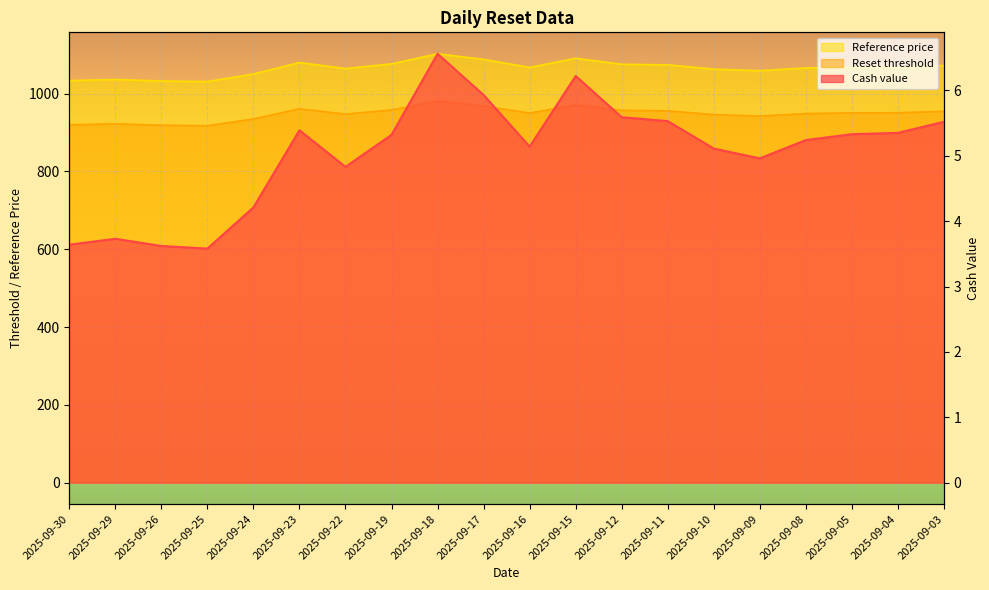

What is the value of the Cash value point at the 10th from the left?

5.9